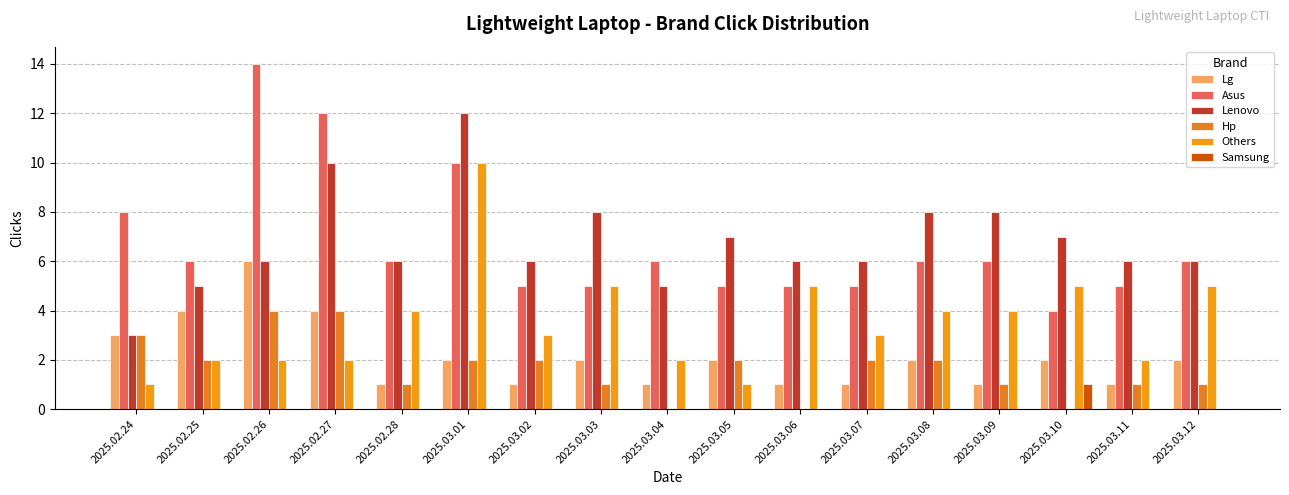

Which series has the widest spread of values?

Asus